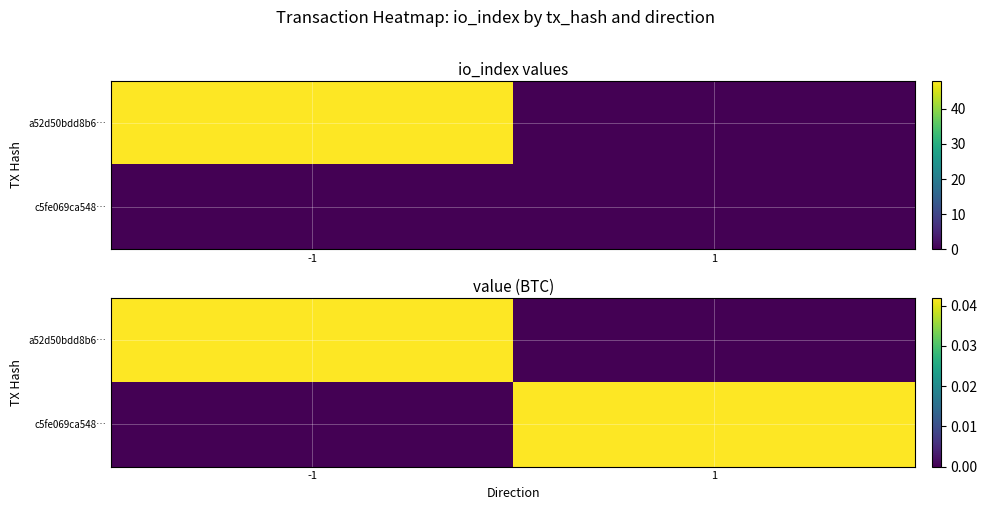

At -1, list the series in order from smallest to largest.

c5fe069ca548…, a52d50bdd8b6…